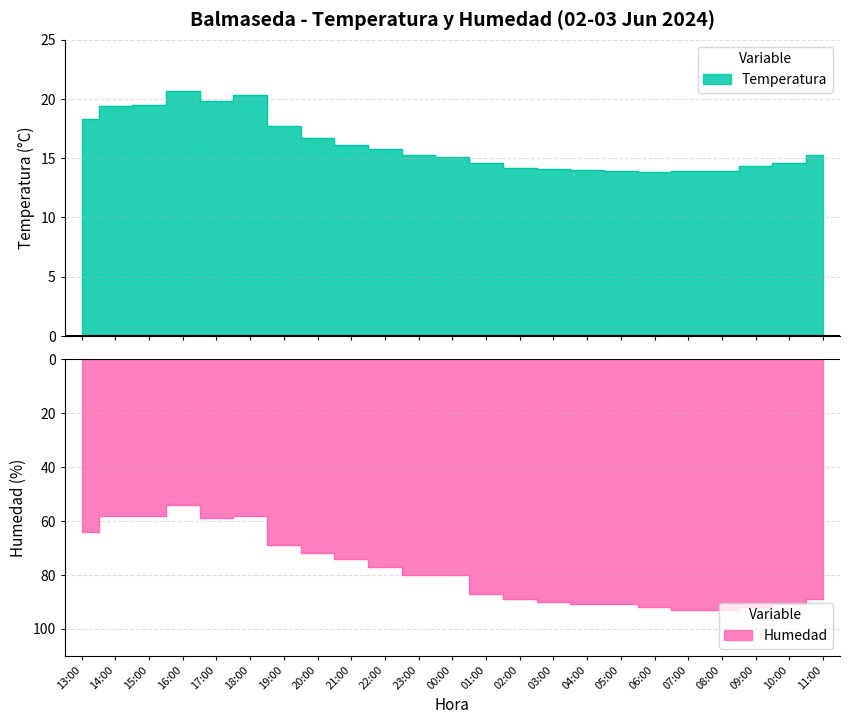

True or false: Humedad and Temperatura cross at least once.

False